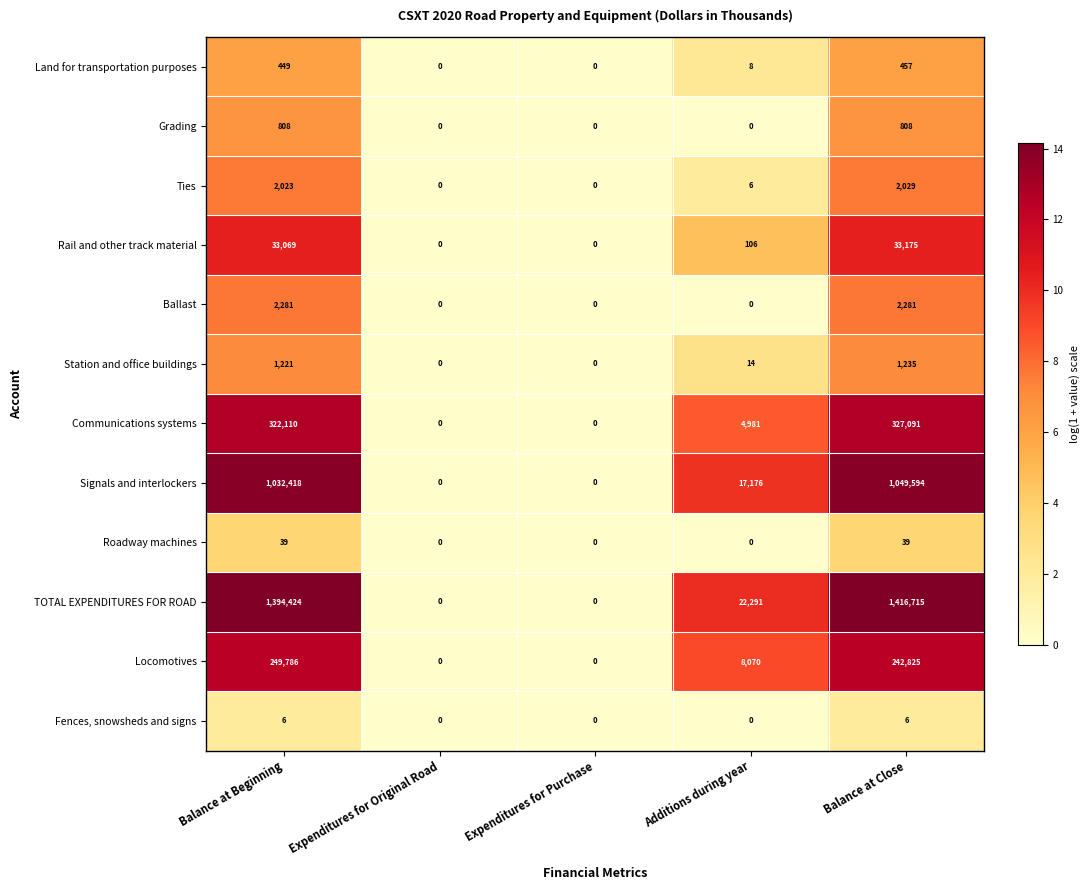

What is the difference between the Signals and interlockers values at Additions during year and Expenditures for Purchase?

17176